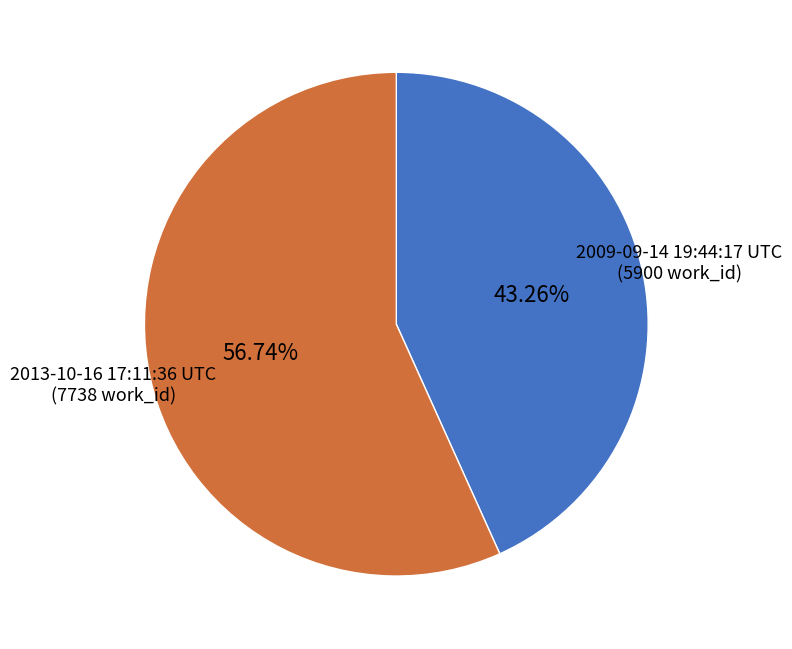

Is there a majority slice in this chart?

Yes